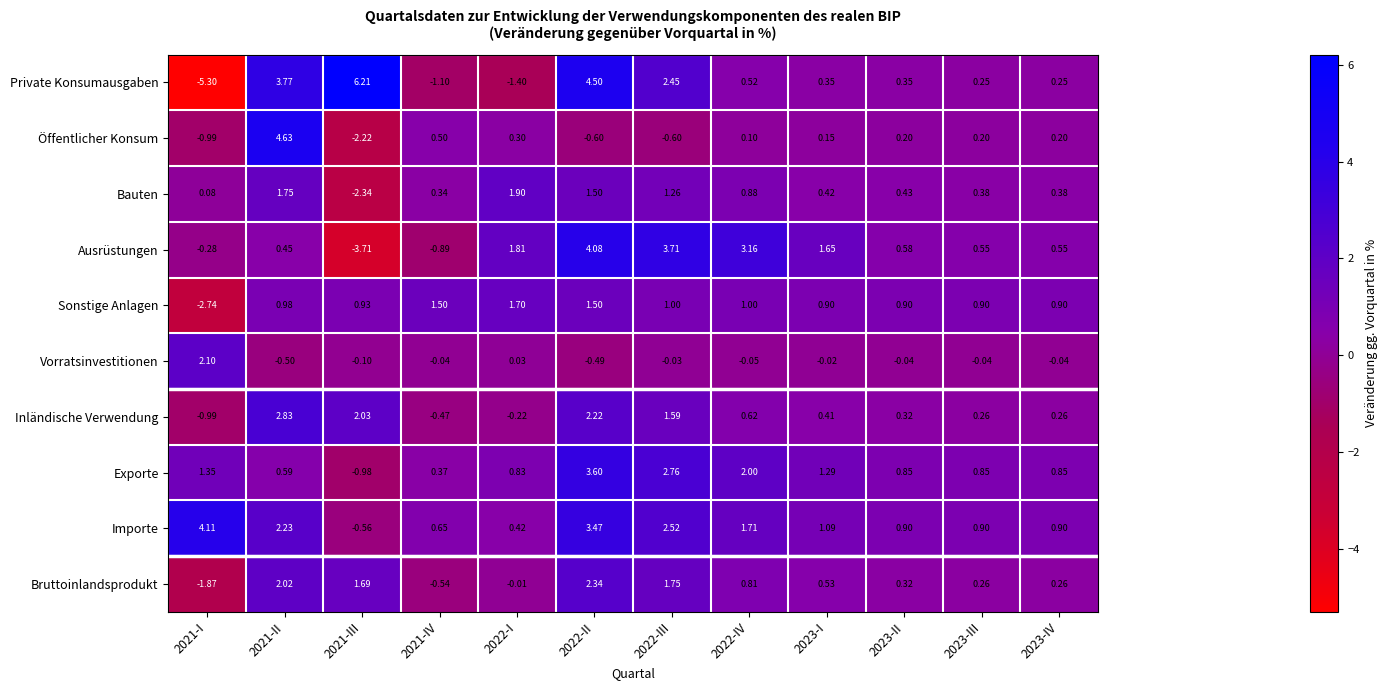

What is the difference between the highest and lowest values at 2021-IV?

2.6